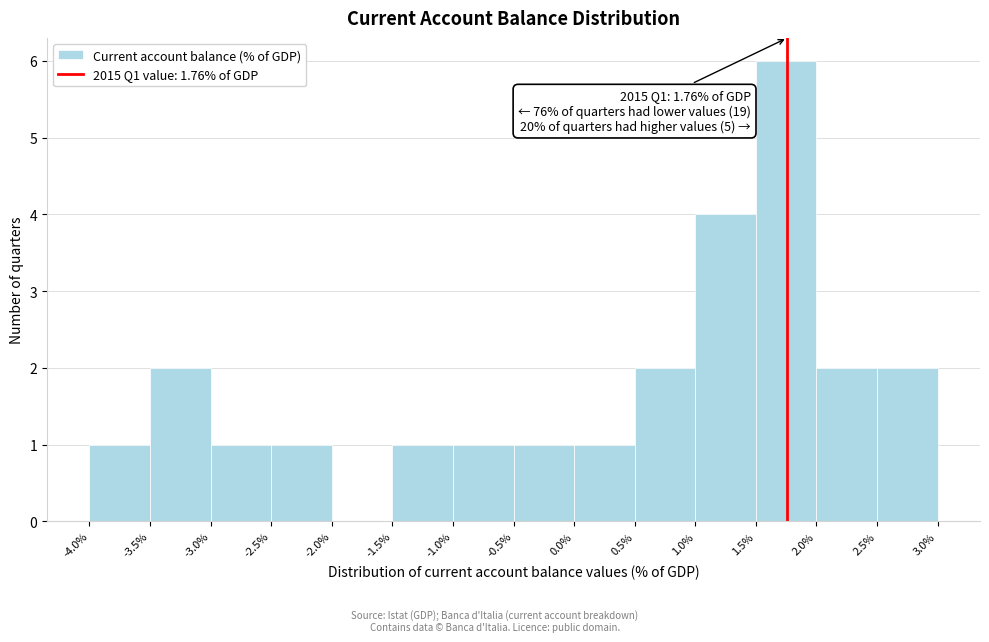

Over which range of the x-axis is the bar tallest?

1.5% to 2.0%